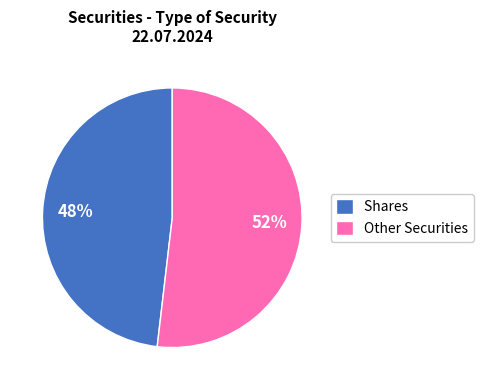

Approximately how many times larger is the value at Shares compared to Other Securities?

0.9